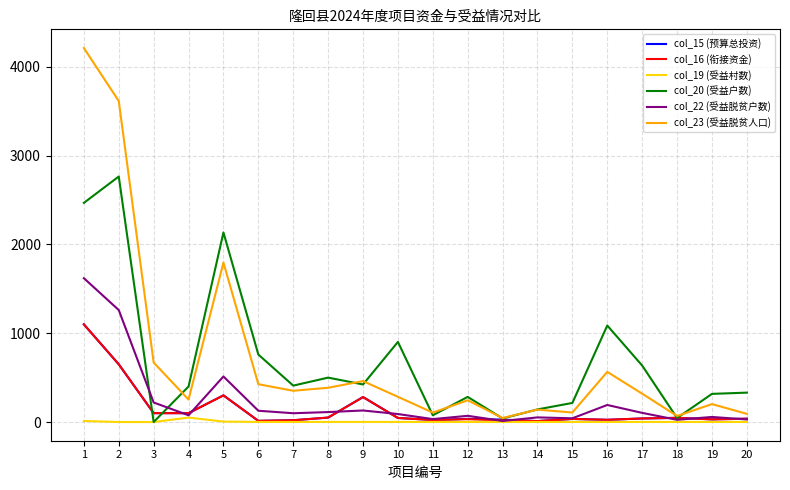

Which series has the widest spread of values?

col_23 (受益脱贫人口)